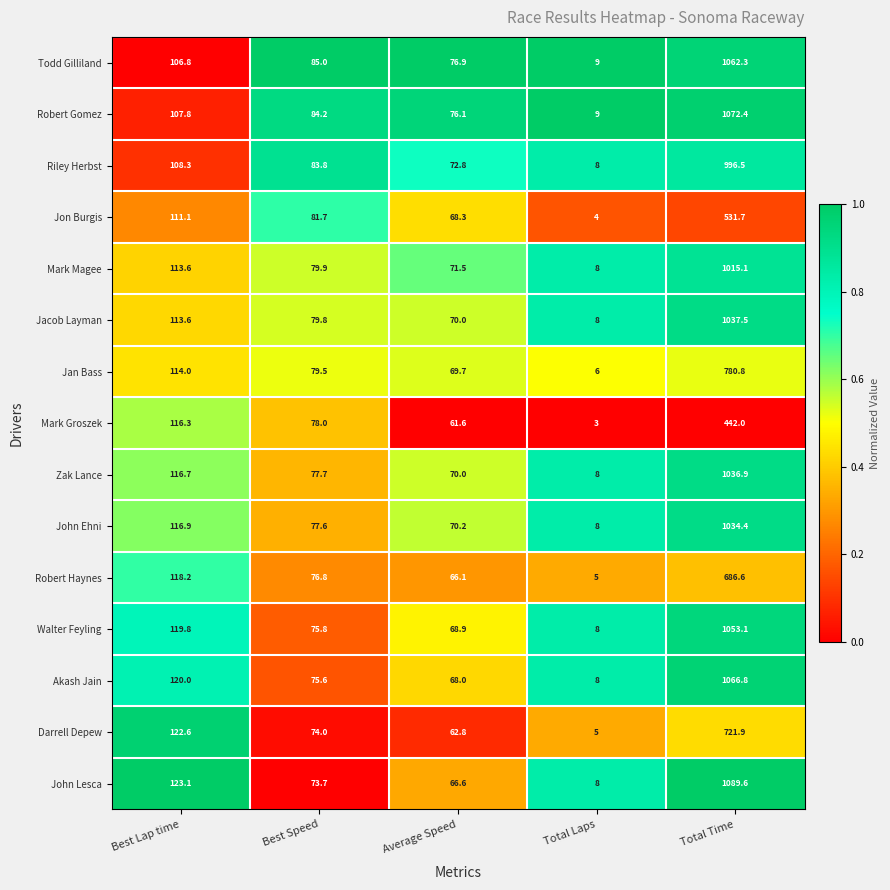

What is the difference between the highest and lowest values at Average Speed?

15.3